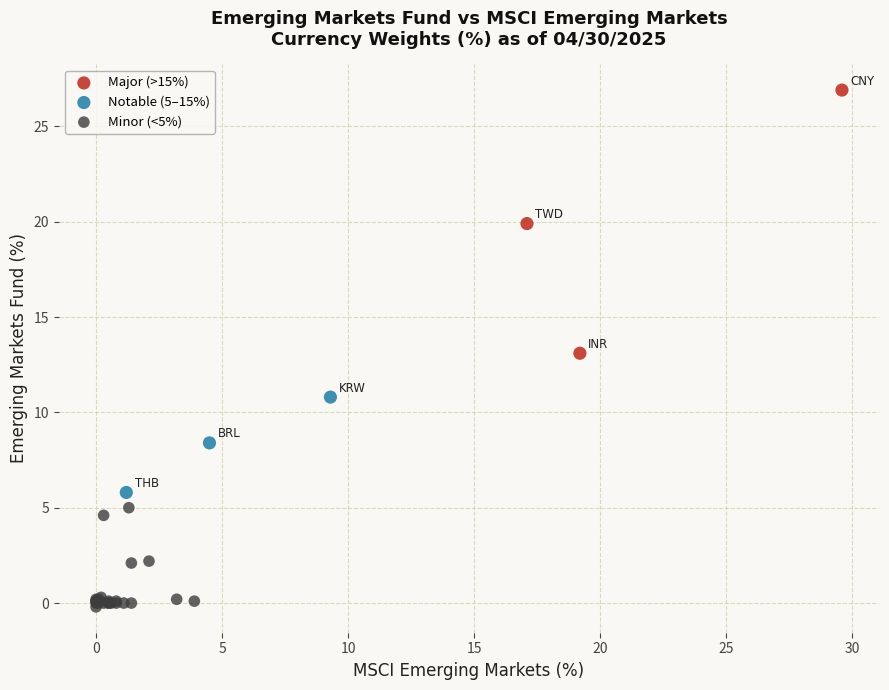

What are all the series names shown in the legend?

Major (>15%), Notable (5–15%), Minor (<5%)